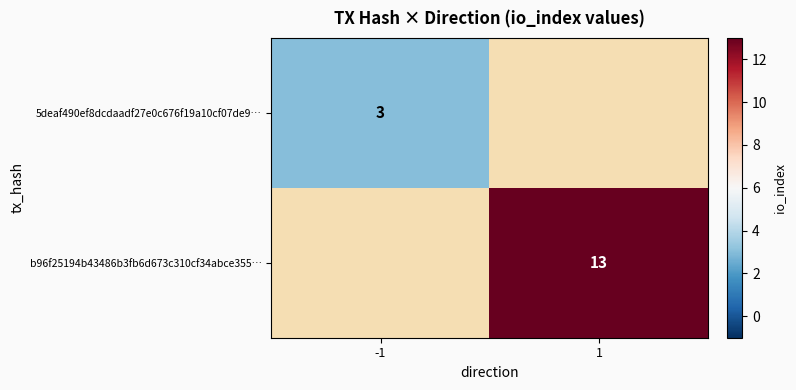

At how many categories does at least one series exceed 9?

1